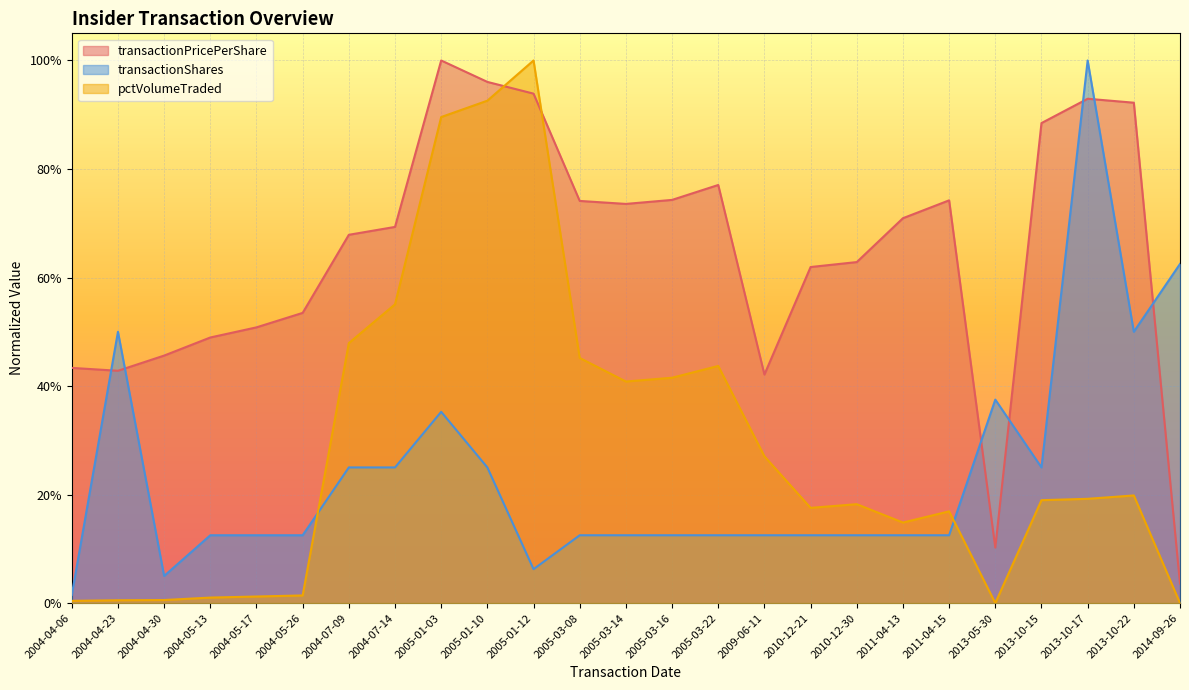

Reading left to right, list all the values displayed in this chart.

transactionPricePerShare: 2004-04-06=0.4	2004-04-23=0.4	2004-04-30=0.5	2004-05-13=0.5	2004-05-17=0.5	2004-05-26=0.5	2004-07-09=0.7	2004-07-14=0.7	2005-01-03=1.0	2005-01-10=1.0	2005-01-12=0.9	2005-03-08=0.7	2005-03-14=0.7	2005-03-16=0.7	2005-03-22=0.8	2009-06-11=0.4	2010-12-21=0.6	2010-12-30=0.6	2011-04-13=0.7	2011-04-15=0.7	2013-05-30=0.1	2013-10-15=0.9	2013-10-17=0.9	2013-10-22=0.9	2014-09-26=0.0
transactionShares: 2004-04-06=0.0	2004-04-23=0.5	2004-04-30=0.1	2004-05-13=0.1	2004-05-17=0.1	2004-05-26=0.1	2004-07-09=0.2	2004-07-14=0.2	2005-01-03=0.4	2005-01-10=0.2	2005-01-12=0.1	2005-03-08=0.1	2005-03-14=0.1	2005-03-16=0.1	2005-03-22=0.1	2009-06-11=0.1	2010-12-21=0.1	2010-12-30=0.1	2011-04-13=0.1	2011-04-15=0.1	2013-05-30=0.4	2013-10-15=0.2	2013-10-17=1.0	2013-10-22=0.5	2014-09-26=0.6
pctVolumeTraded: 2004-04-06=0.0	2004-04-23=0.0	2004-04-30=0.0	2004-05-13=0.0	2004-05-17=0.0	2004-05-26=0.0	2004-07-09=0.5	2004-07-14=0.6	2005-01-03=0.9	2005-01-10=0.9	2005-01-12=1.0	2005-03-08=0.5	2005-03-14=0.4	2005-03-16=0.4	2005-03-22=0.4	2009-06-11=0.3	2010-12-21=0.2	2010-12-30=0.2	2011-04-13=0.1	2011-04-15=0.2	2013-05-30=0.0	2013-10-15=0.2	2013-10-17=0.2	2013-10-22=0.2	2014-09-26=0.0